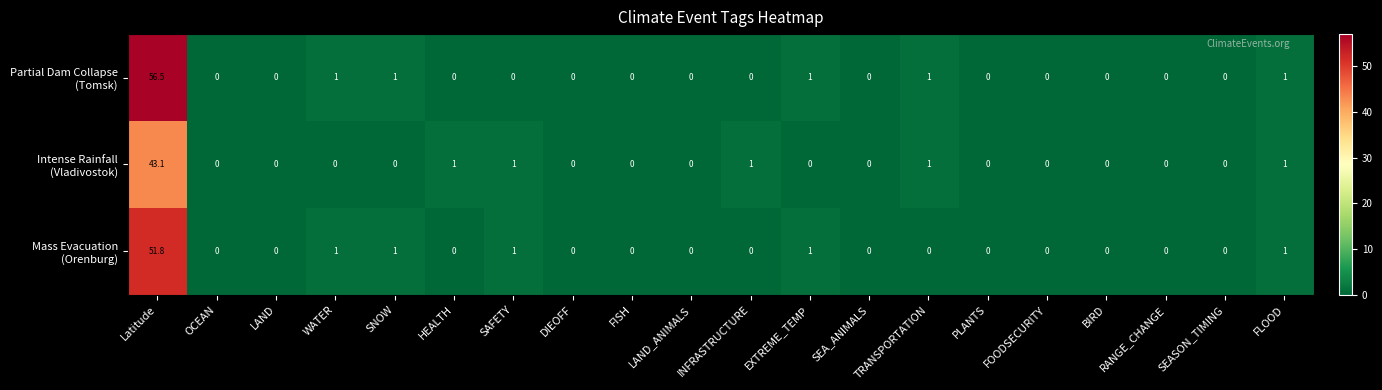

What is the greatest value displayed?

56.5